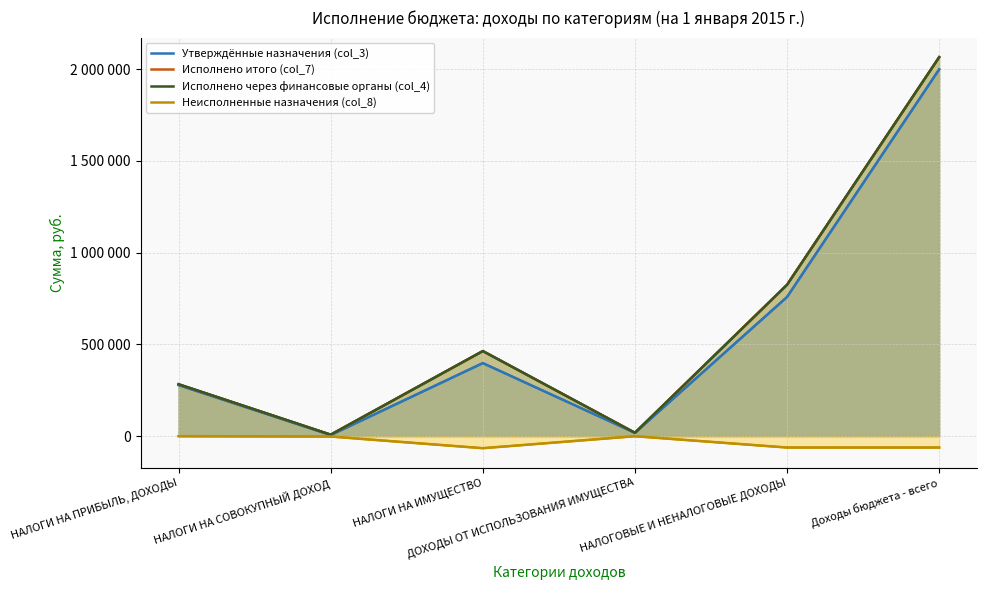

True or false: Утверждённые назначения (col_3) and Неисполненные назначения (col_8) intersect in this chart.

False